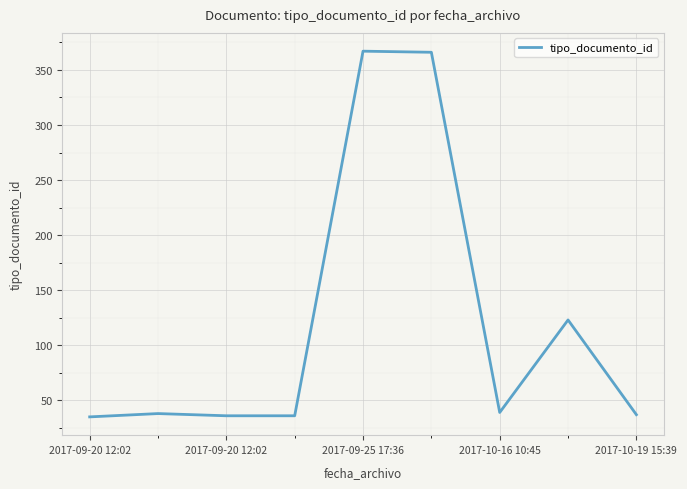

What is the maximum value shown in the chart?

367